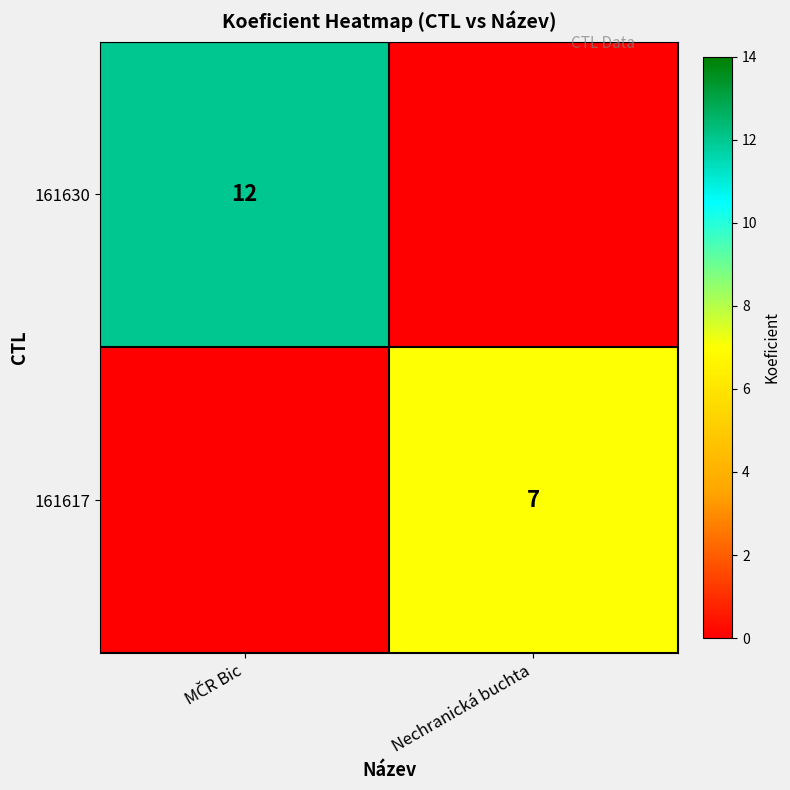

The 161617 series shows 7 at Nechranická buchta. True or false?

True